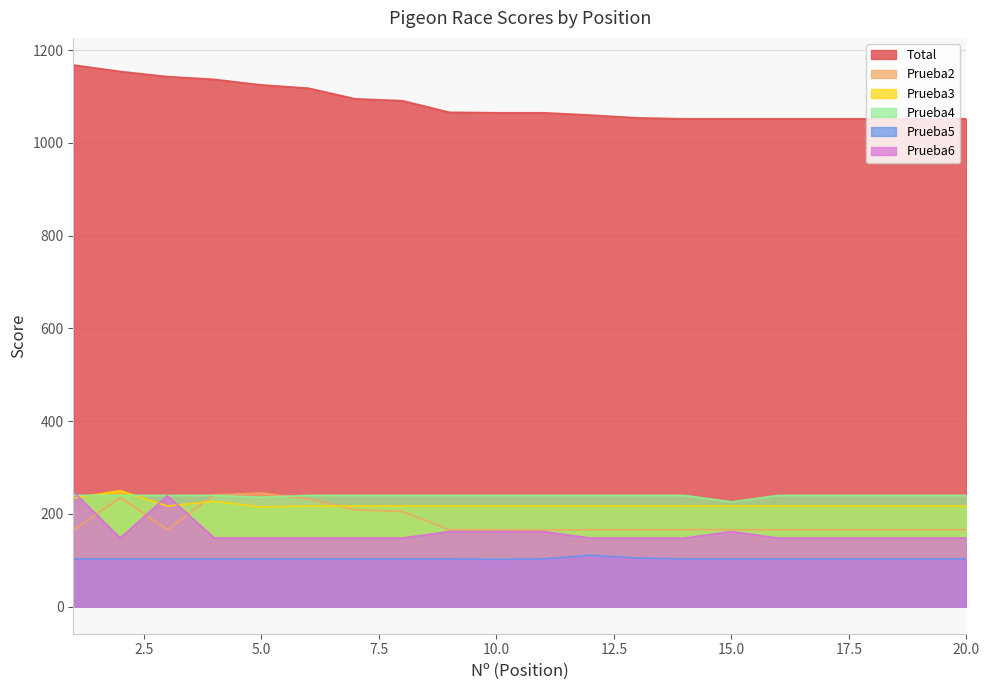

At which label does Total first exceed 1065?

1